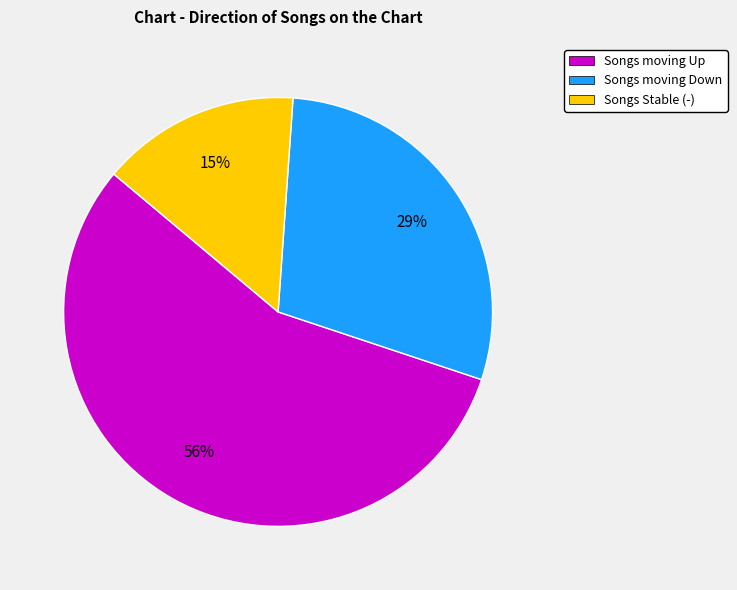

Rank the categories by value from highest to lowest.

Songs moving Up, Songs moving Down, Songs Stable (-)